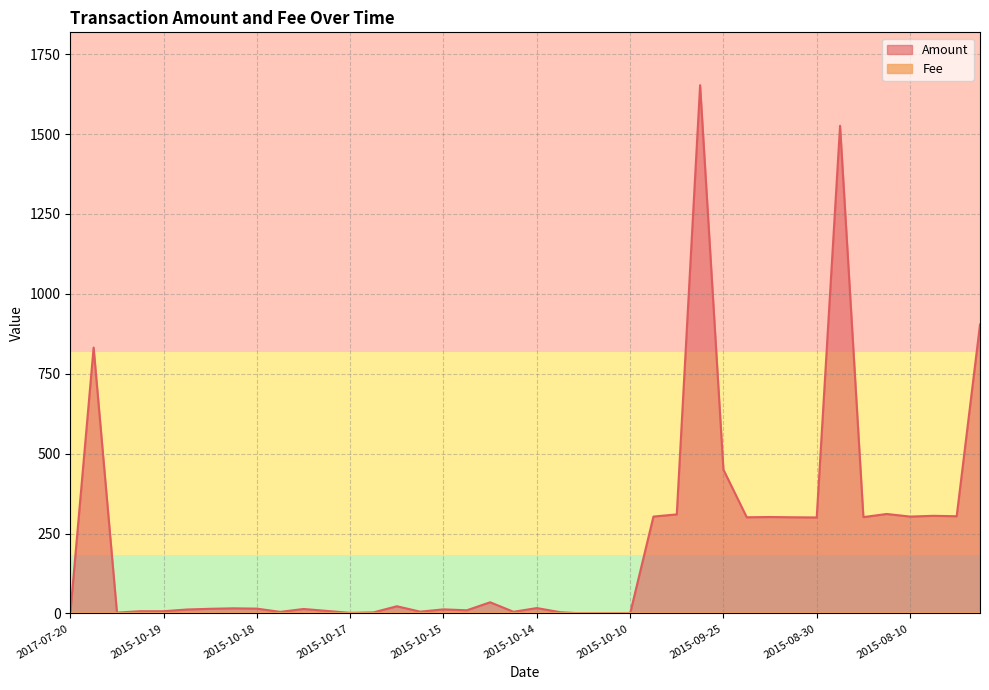

What is the maximum value shown in the chart?

1653.0